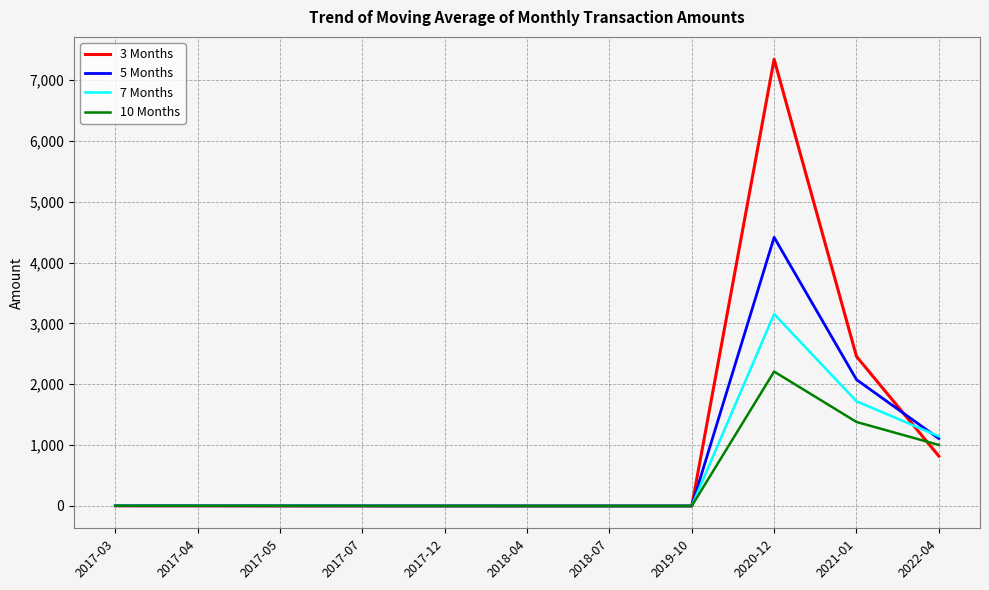

List the series in order of their peak value, highest first.

3 Months, 5 Months, 7 Months, 10 Months